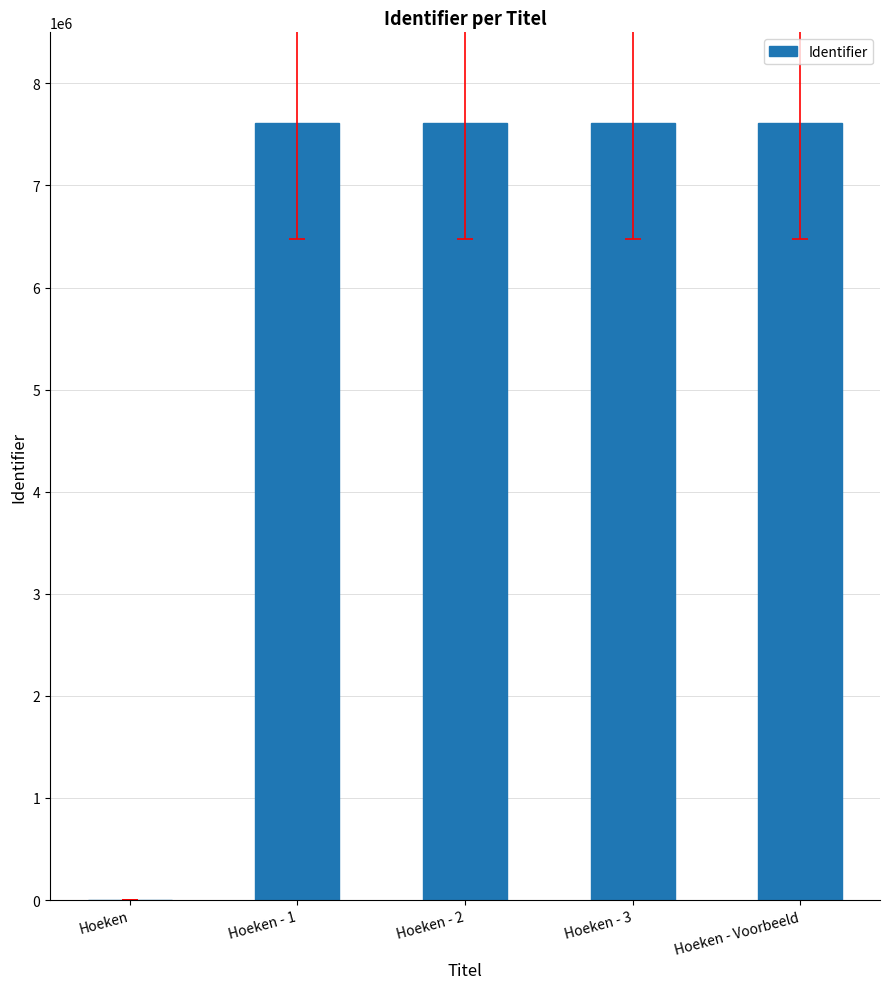

What is the sum of all values?

30466808